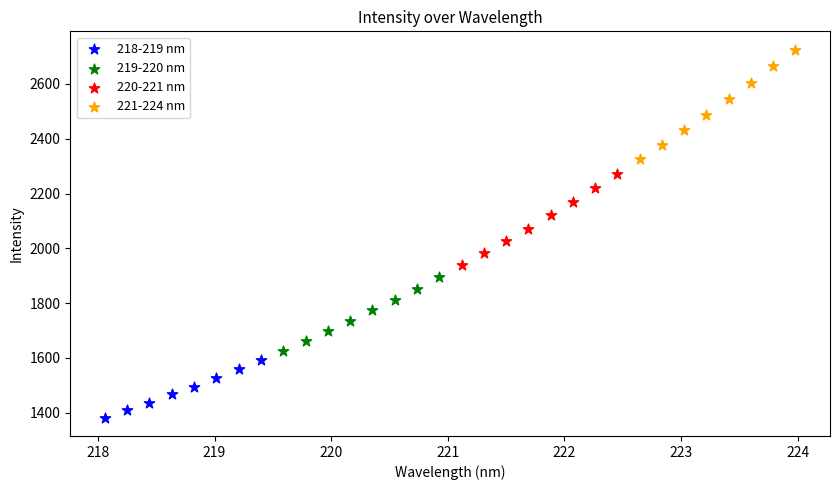

Which series has the largest Y range (max minus min)?

221-224 nm